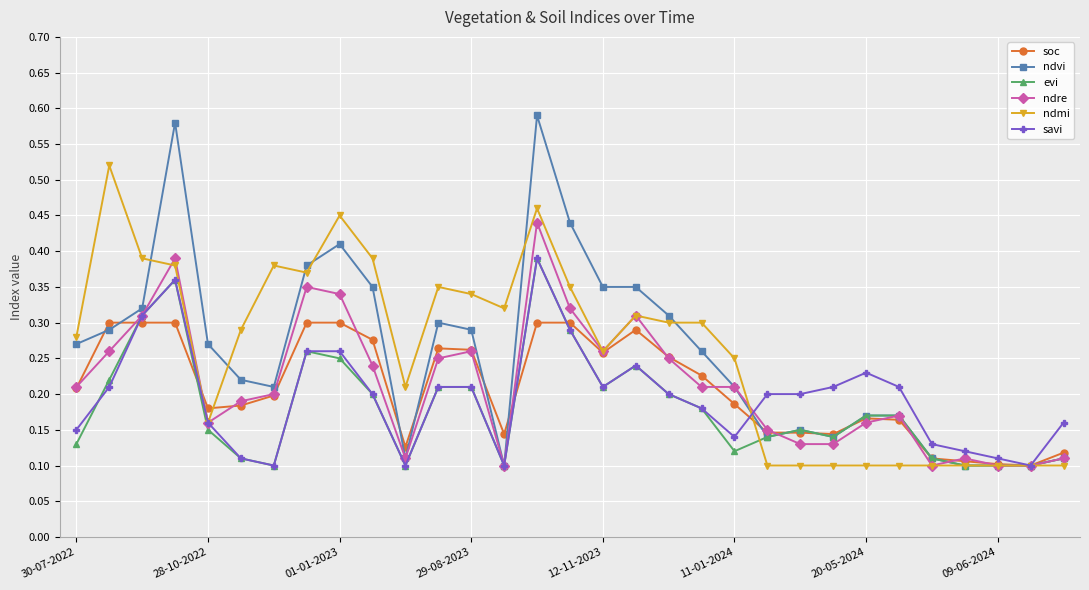

What are all the series names shown in the legend?

soc, ndvi, evi, ndre, ndmi, savi